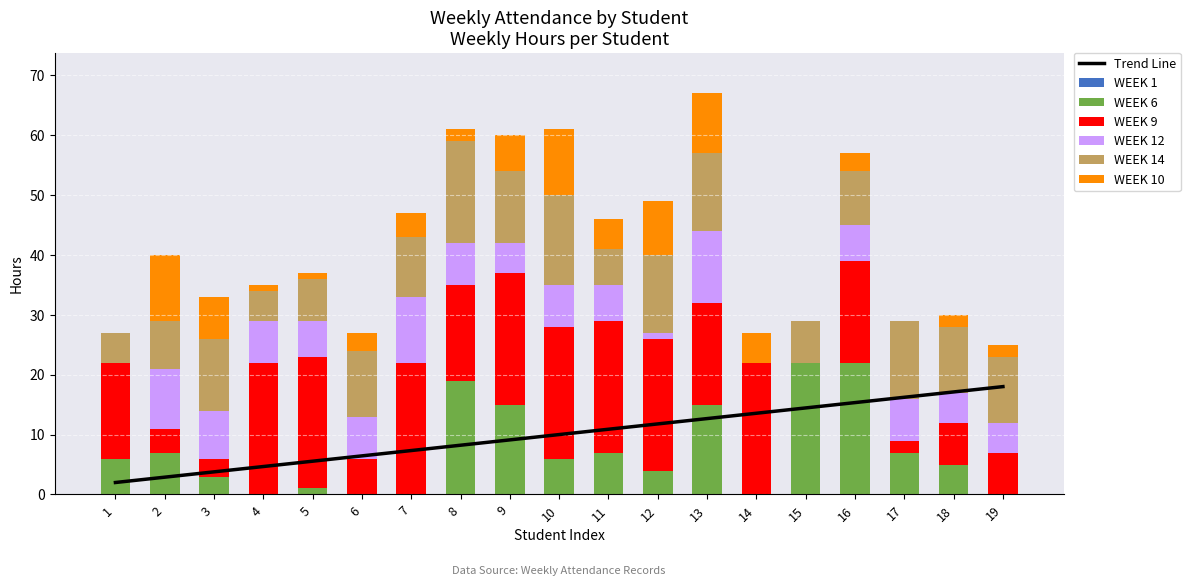

Reading left to right, what are all the values shown in this chart?

WEEK 6: 1=6	2=7	3=3	4=0	5=1	6=0	7=0	8=19	9=15	10=6	11=7	12=4	13=15	14=0	15=22	16=22	17=7	18=5	19=0
WEEK 9: 1=16	2=4	3=3	4=22	5=22	6=6	7=22	8=16	9=22	10=22	11=22	12=22	13=17	14=22	15=0	16=17	17=2	18=7	19=7
WEEK 12: 1=0	2=10	3=8	4=7	5=6	6=7	7=11	8=7	9=5	10=7	11=6	12=1	13=12	14=0	15=0	16=6	17=7	18=5	19=5
WEEK 14: 1=5	2=8	3=12	4=5	5=7	6=11	7=10	8=17	9=12	10=15	11=6	12=13	13=13	14=0	15=7	16=9	17=13	18=11	19=11
WEEK 10: 1=0	2=11	3=7	4=1	5=1	6=3	7=4	8=2	9=6	10=11	11=5	12=9	13=10	14=5	15=0	16=3	17=0	18=2	19=2